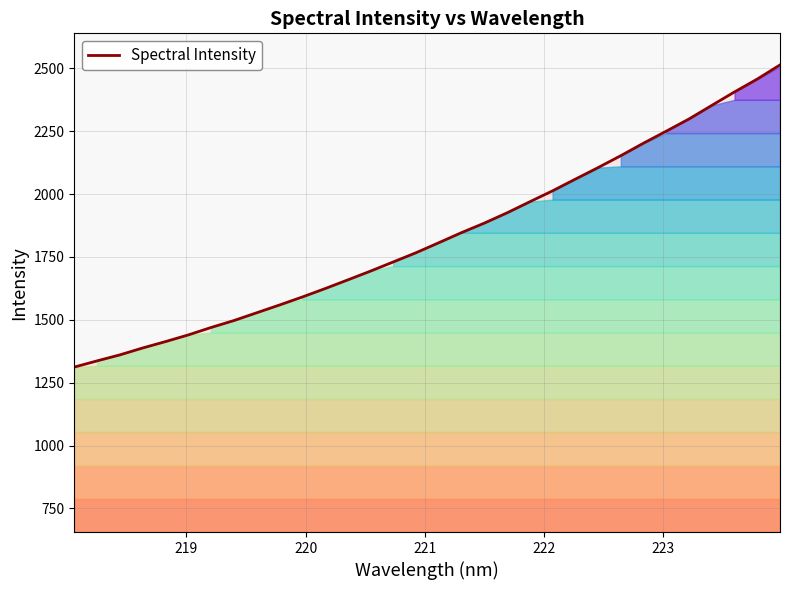

What is the difference between the maximum and minimum values?

1201.6